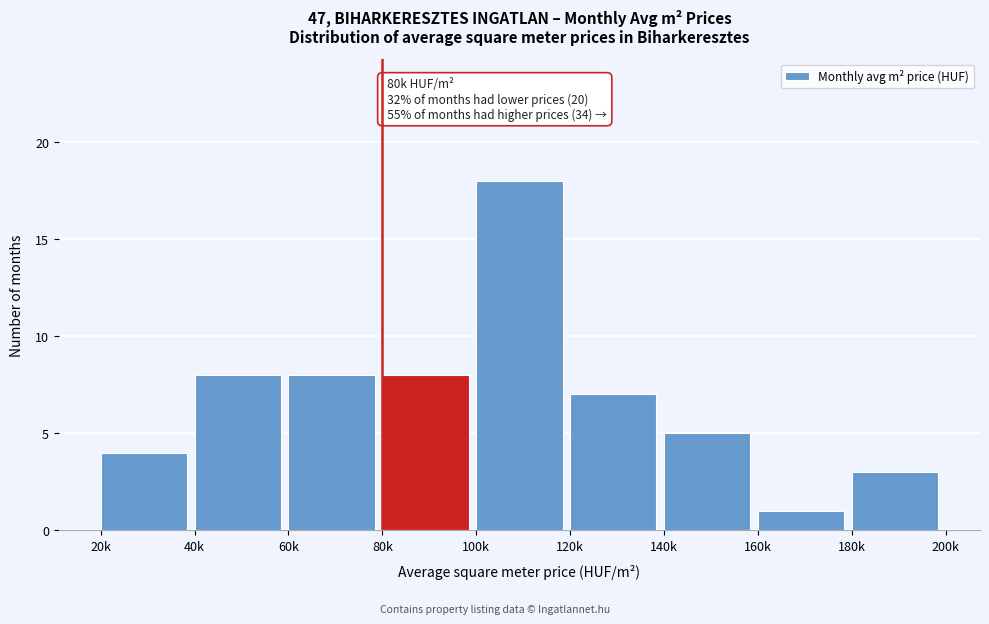

Reading left to right, transcribe all the data shown in this chart.

4	8	8	8	18	7	5	1	3